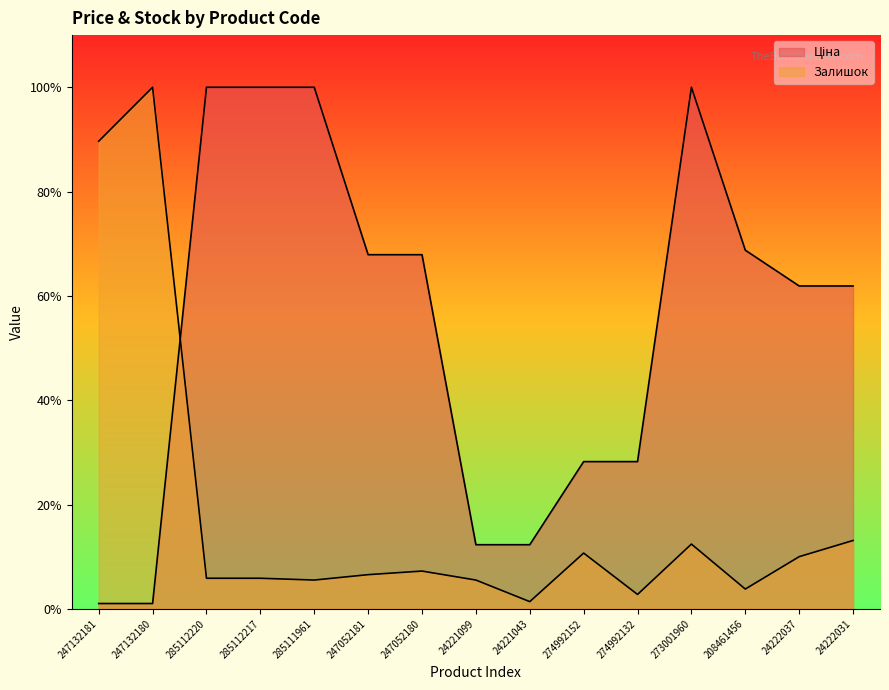

Is it true that Залишок equals 0.0 at 24221043?

False